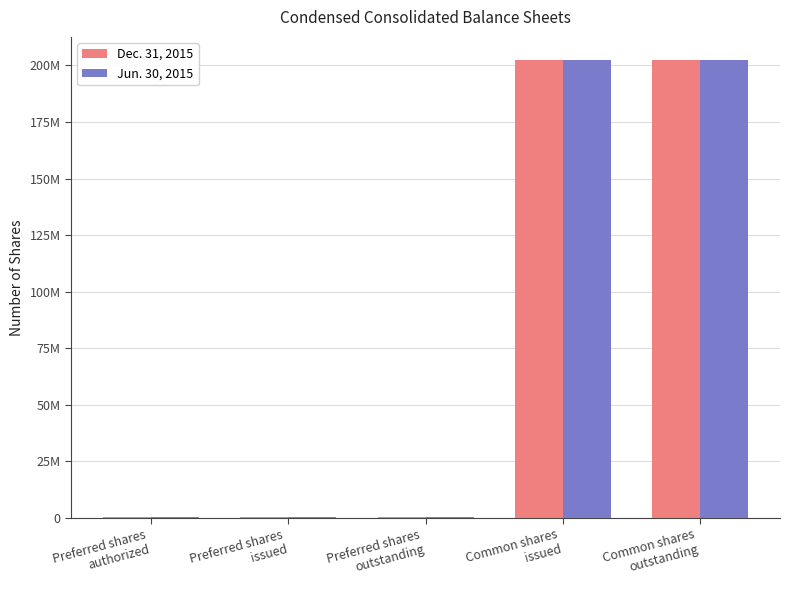

What value does the Jun. 30, 2015 series have at Common shares
issued, to the nearest 100?

202509300